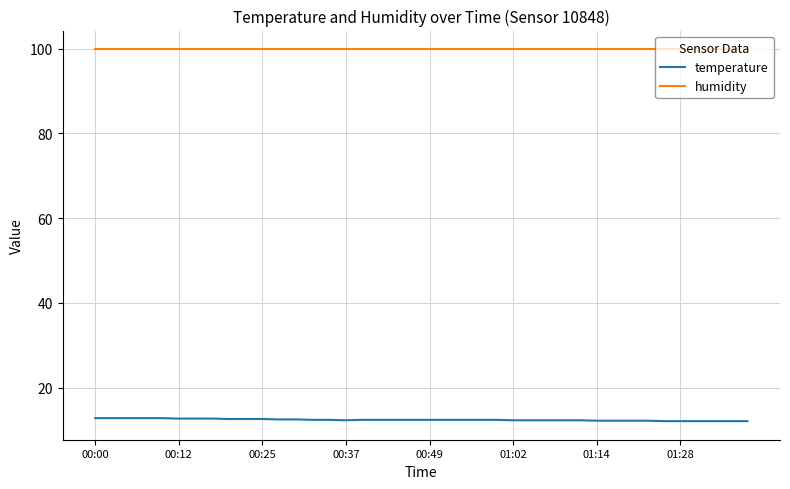

What is the greatest value displayed?

99.9